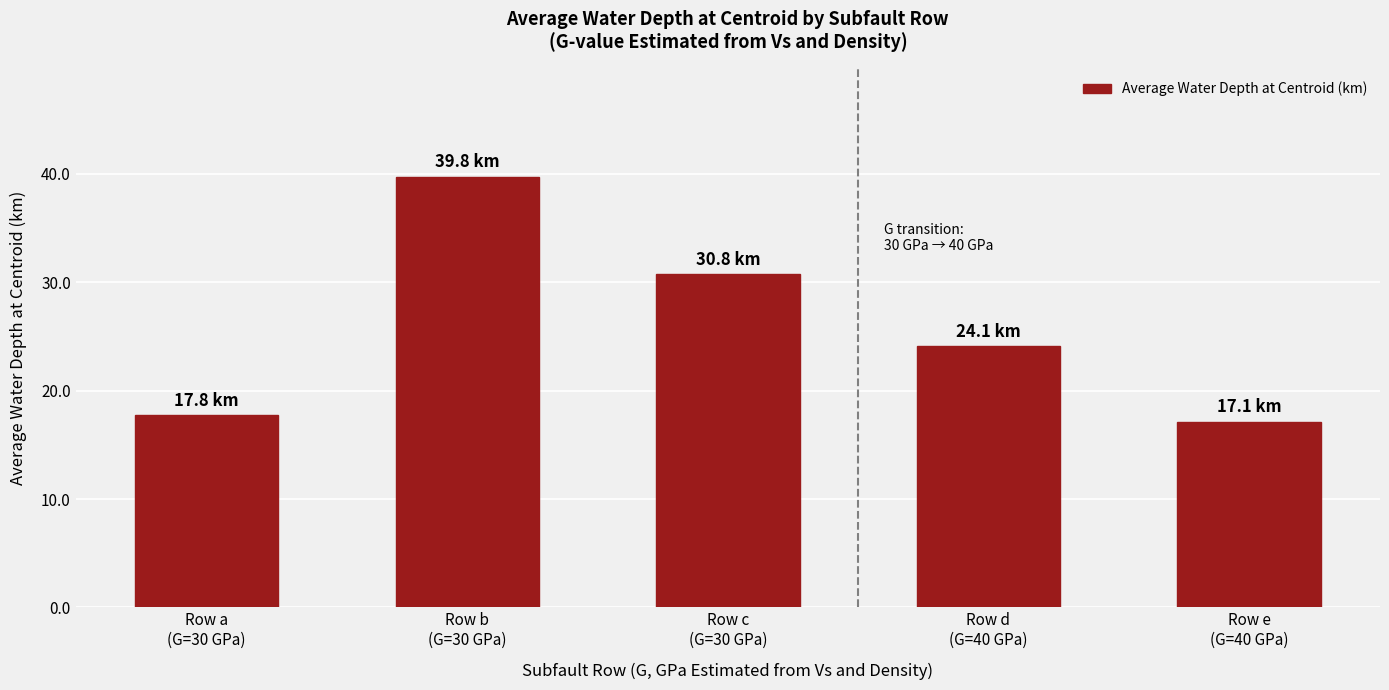

What is the average value?

25.9